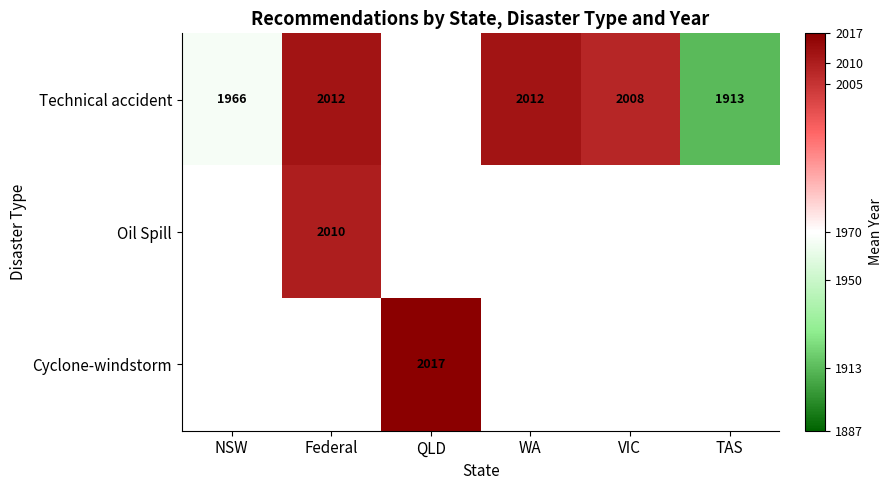

How many data points in Technical accident are above 1913?

4